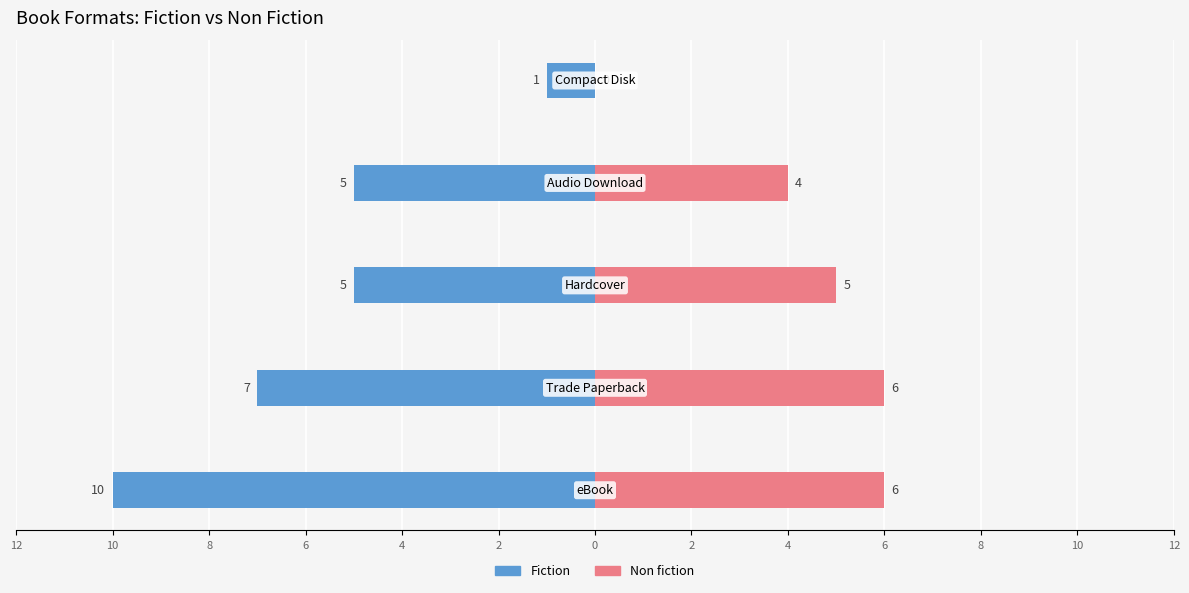

At 4, list the series in order from smallest to largest.

Fiction, Non fiction